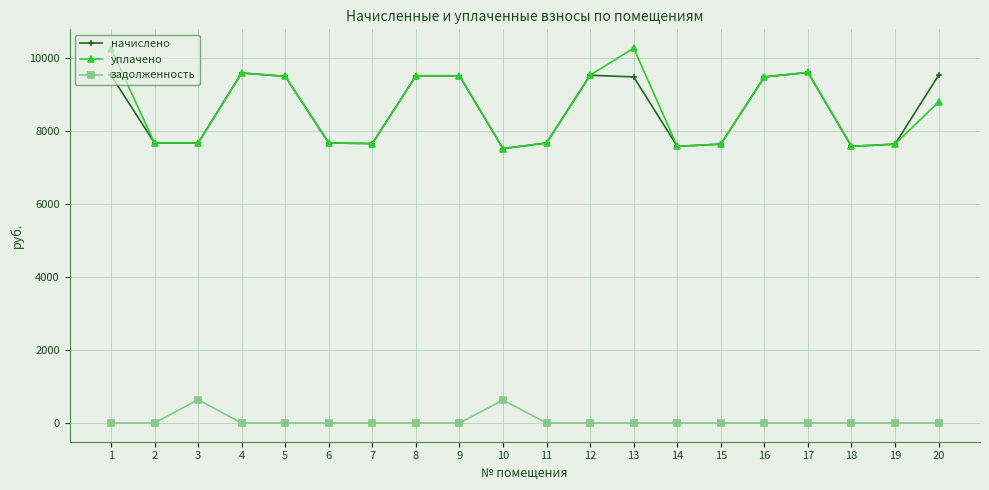

What is the maximum value for начислено?

9615.4